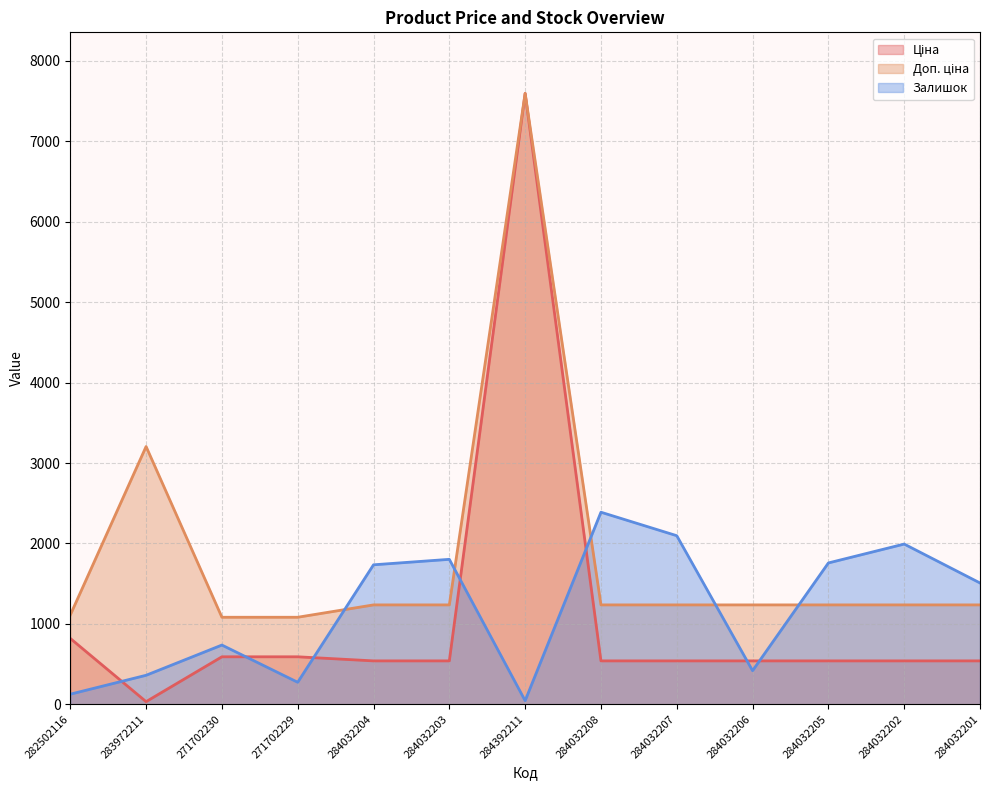

Which series has the largest range (max minus min)?

Ціна